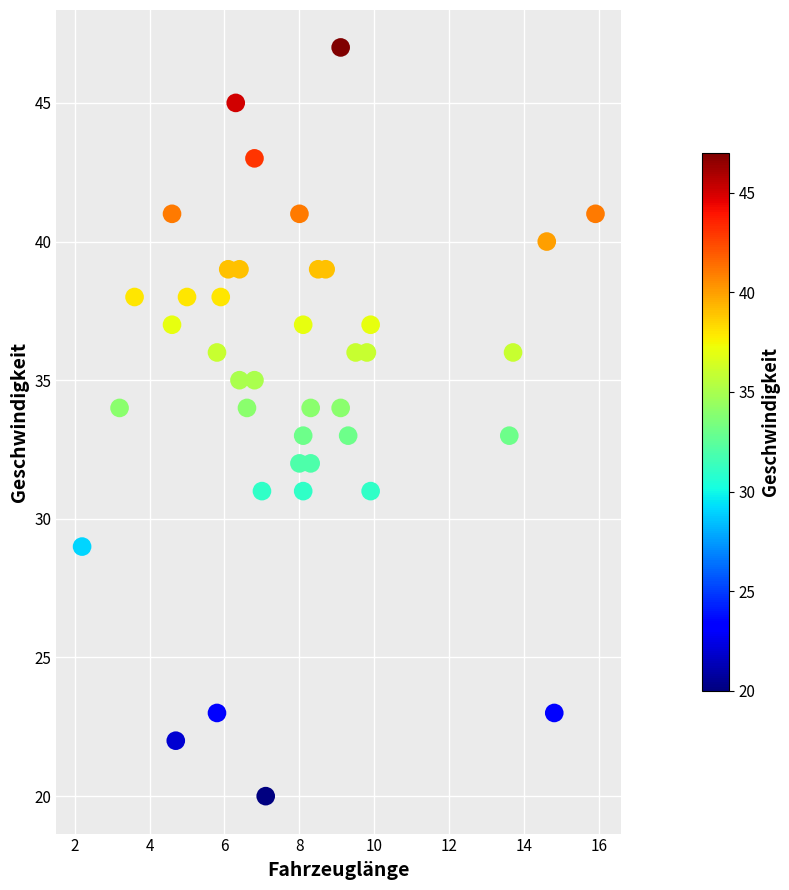

What is the range of Y values (max minus min)?

27